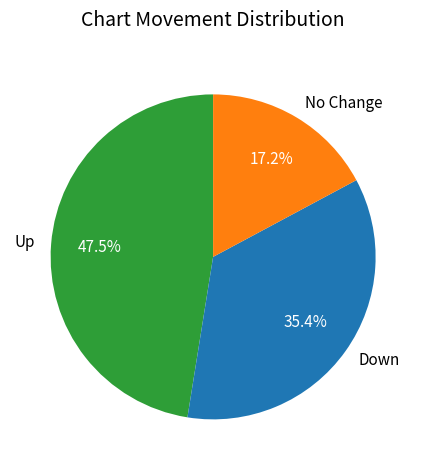

Does Up account for over 50% of the chart?

No